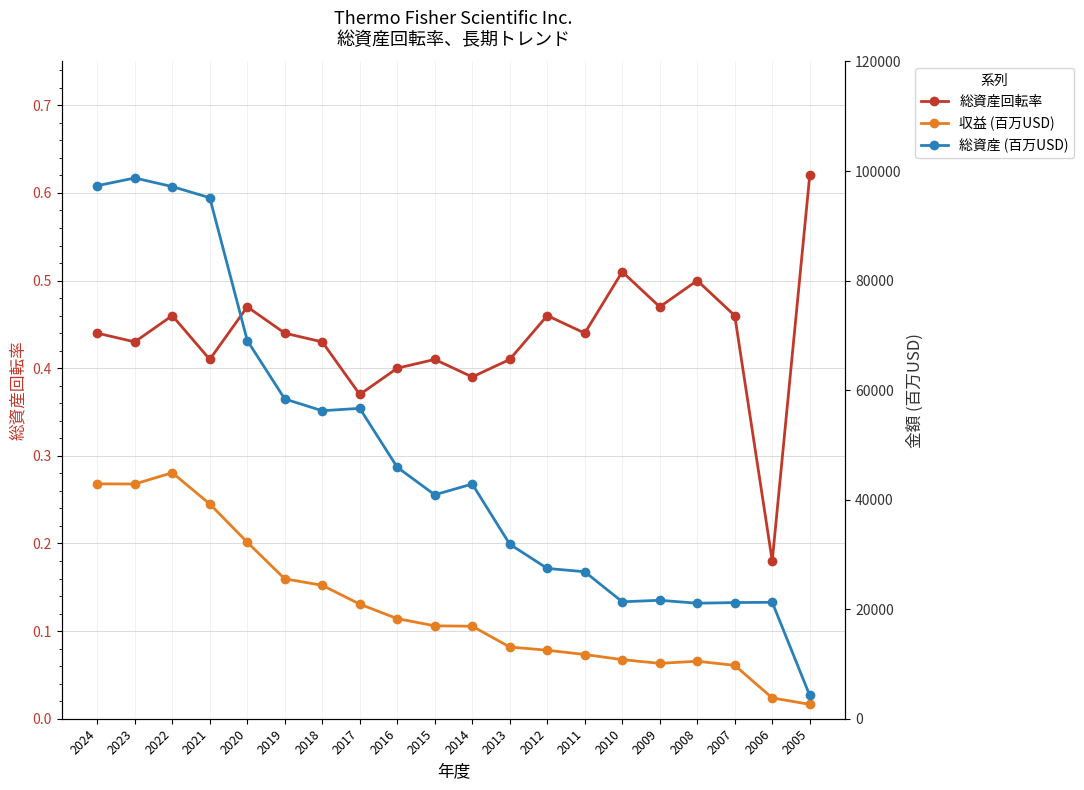

What is the difference between the highest and lowest values at 2020?

69051.5